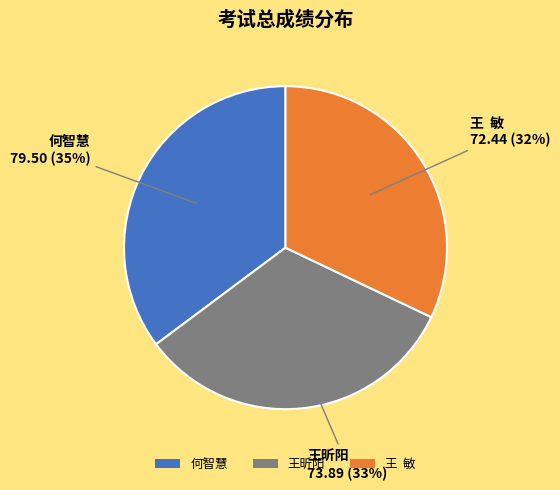

How many slices are in this pie chart?

3